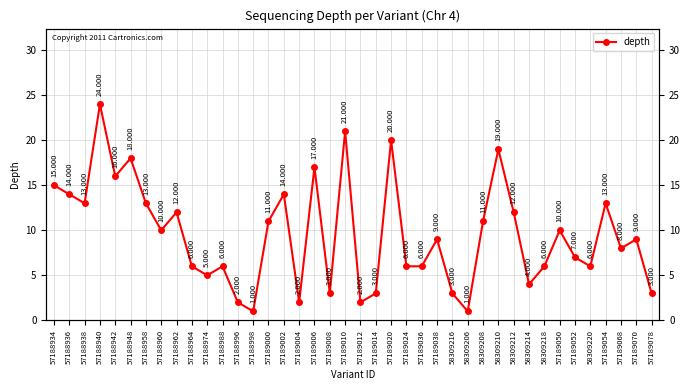

How many points are lower than both their immediate neighbors (excluding endpoints)?

12